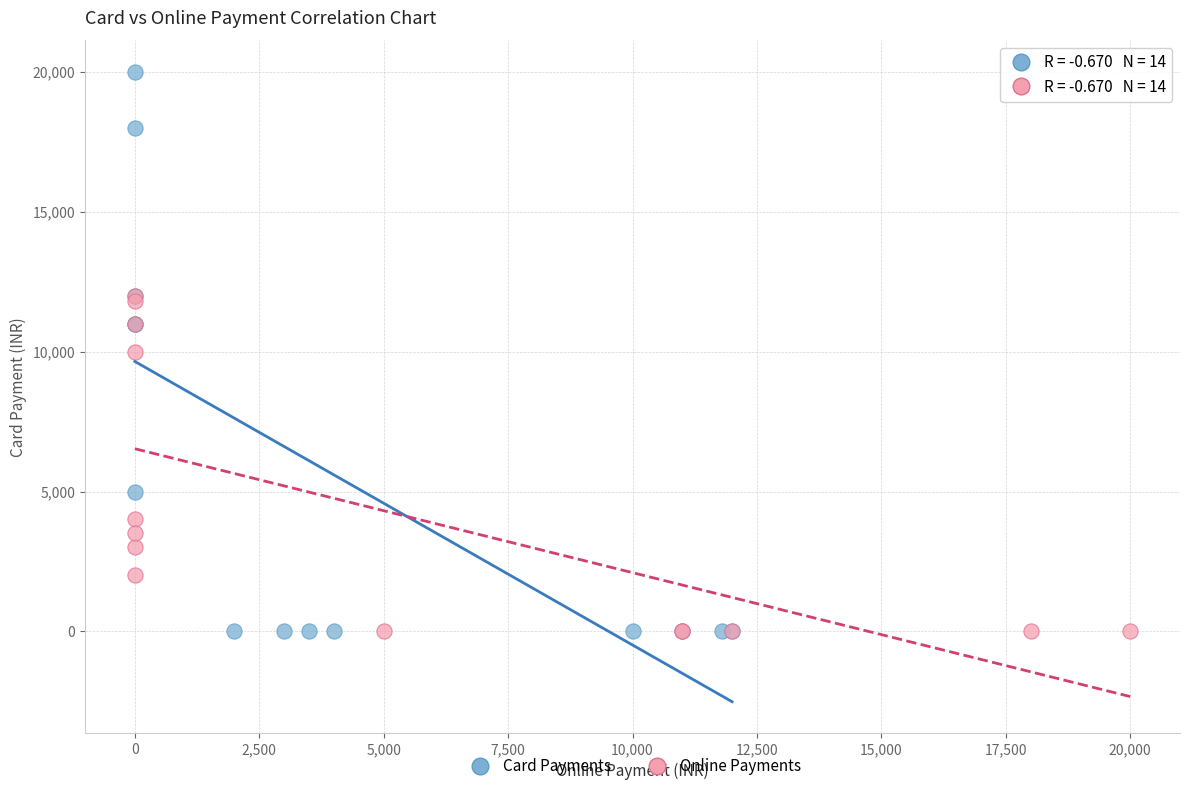

Which series reaches the maximum Y coordinate?

Card Payments